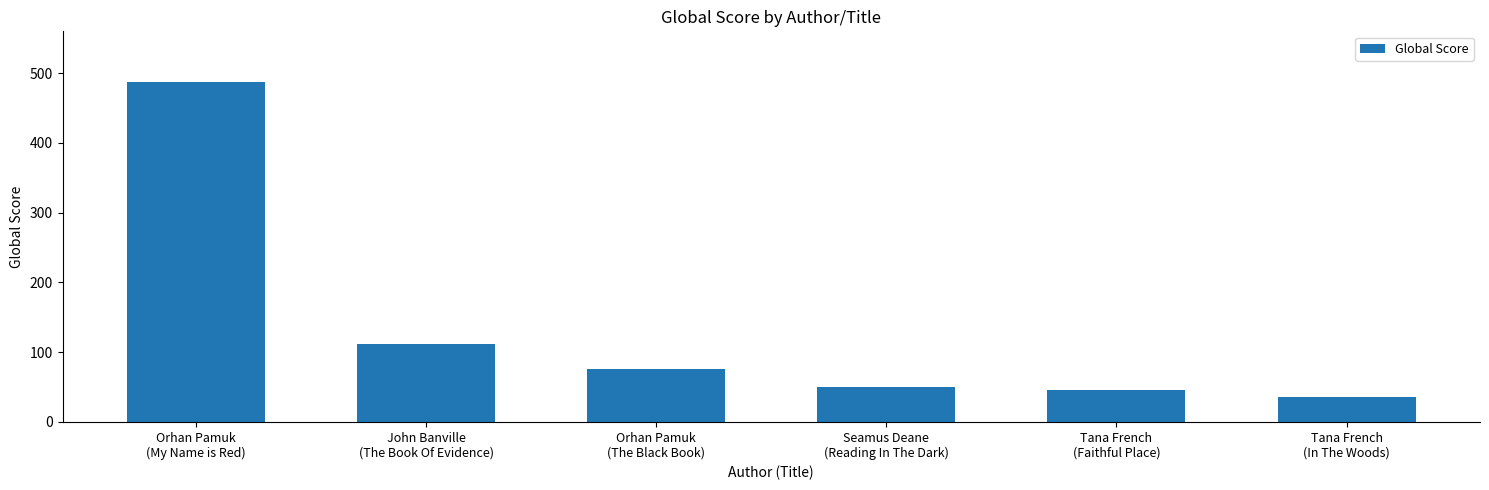

How many data points are less than 76?

3